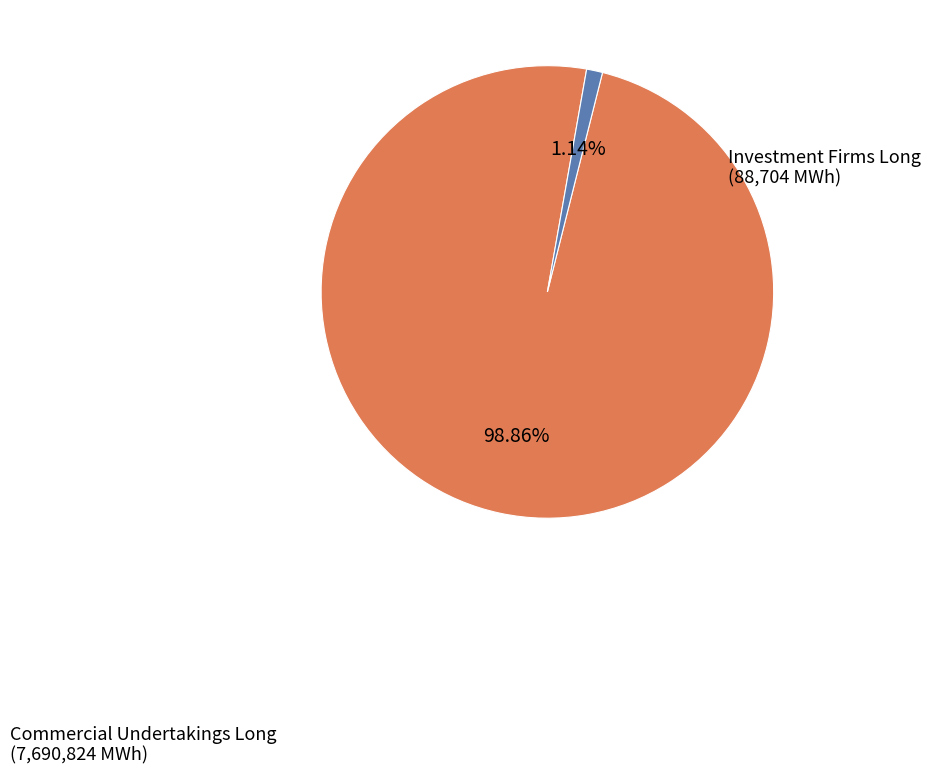

To the nearest percent, what percentage of the pie is Commercial Undertakings Long?

99%